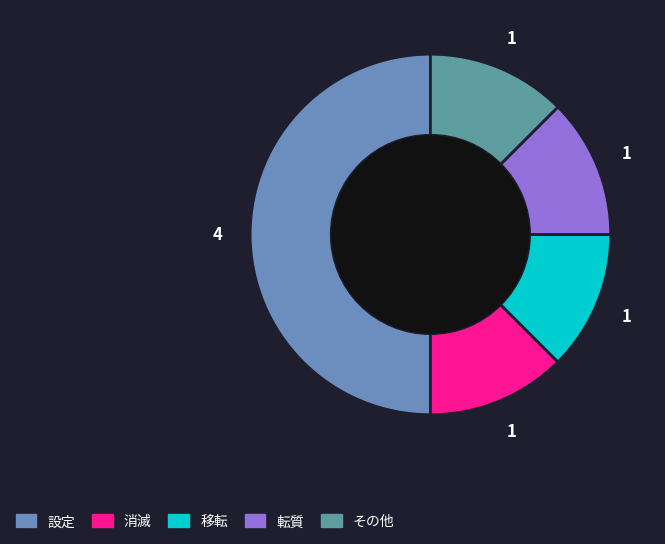

To the nearest percent, what percentage of the pie is 消滅?

12%